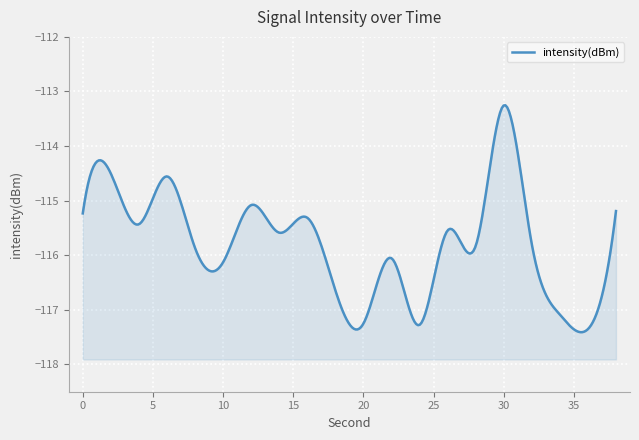

How many points are higher than both their immediate neighbors (excluding endpoints)?

7